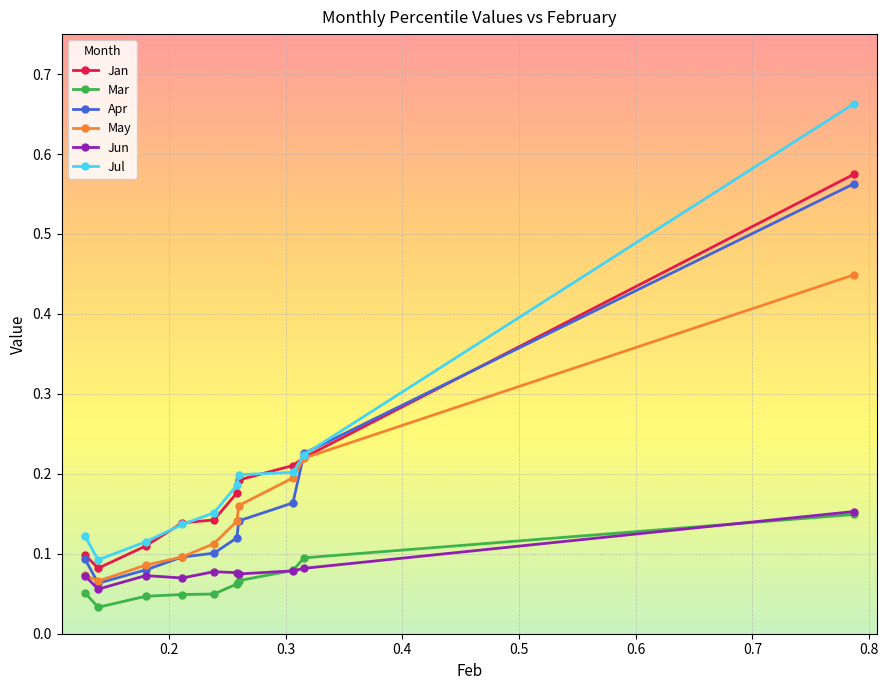

Count the Jun values in the range 0 to 1.

10